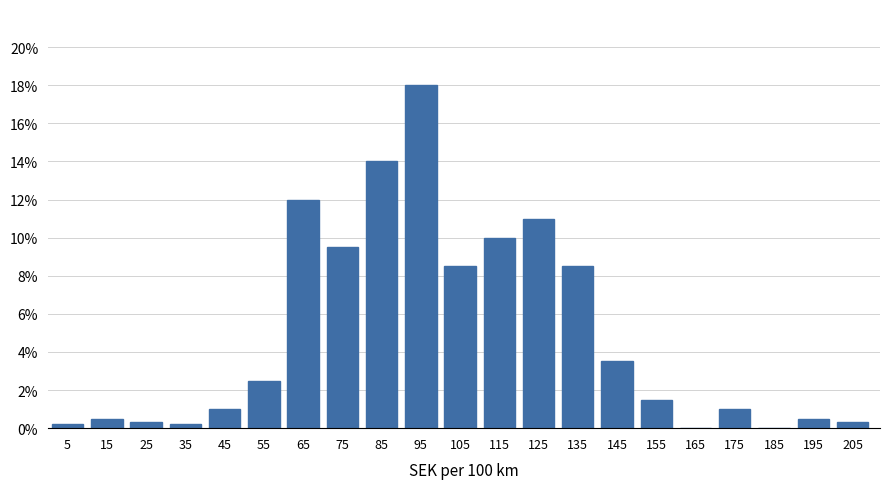

Reading left to right, list all the values displayed in this chart.

5=0.2	15=0.5	25=0.3	35=0.2	45=1.0	55=2.5	65=12.0	75=9.5	85=14.0	95=18.0	105=8.5	115=10.0	125=11.0	135=8.5	145=3.5	155=1.5	165=0.0	175=1.0	185=0.0	195=0.5	205=0.3